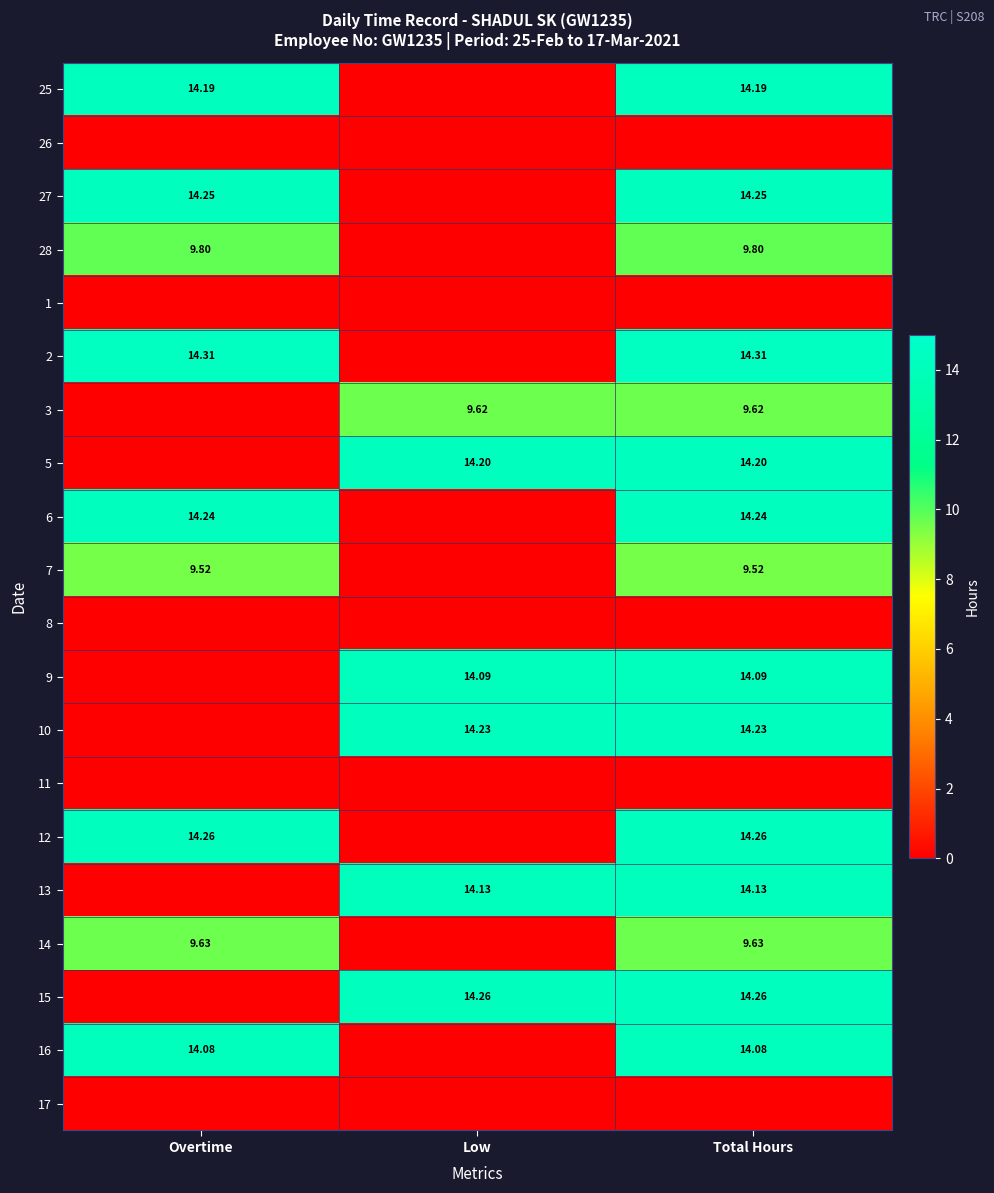

What is the difference between the second highest and minimum values in the 5 series?

14.2